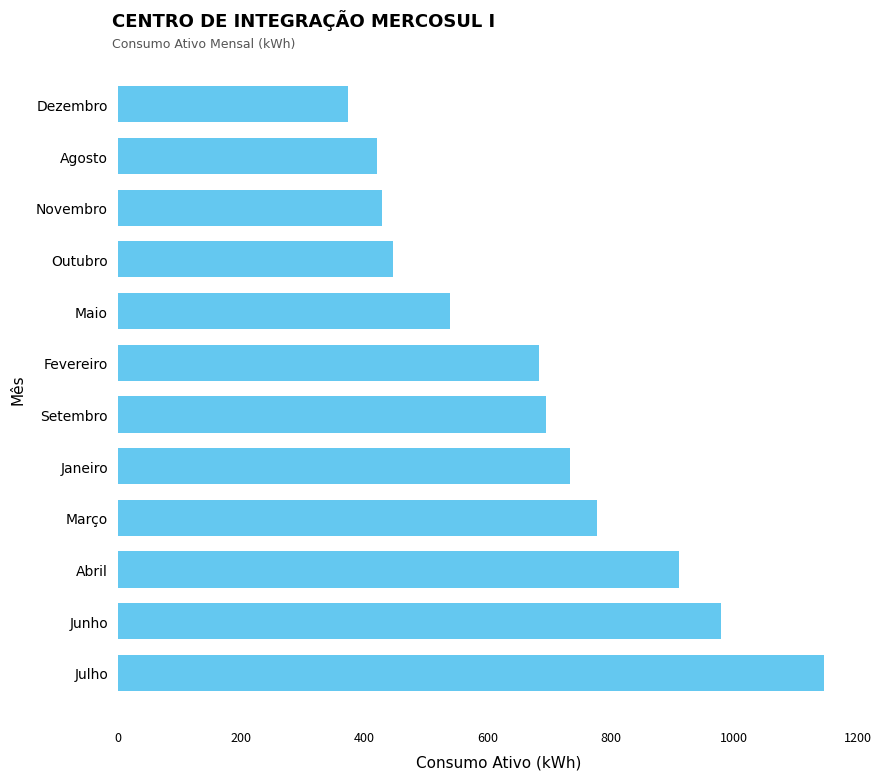

What is the average value?

678